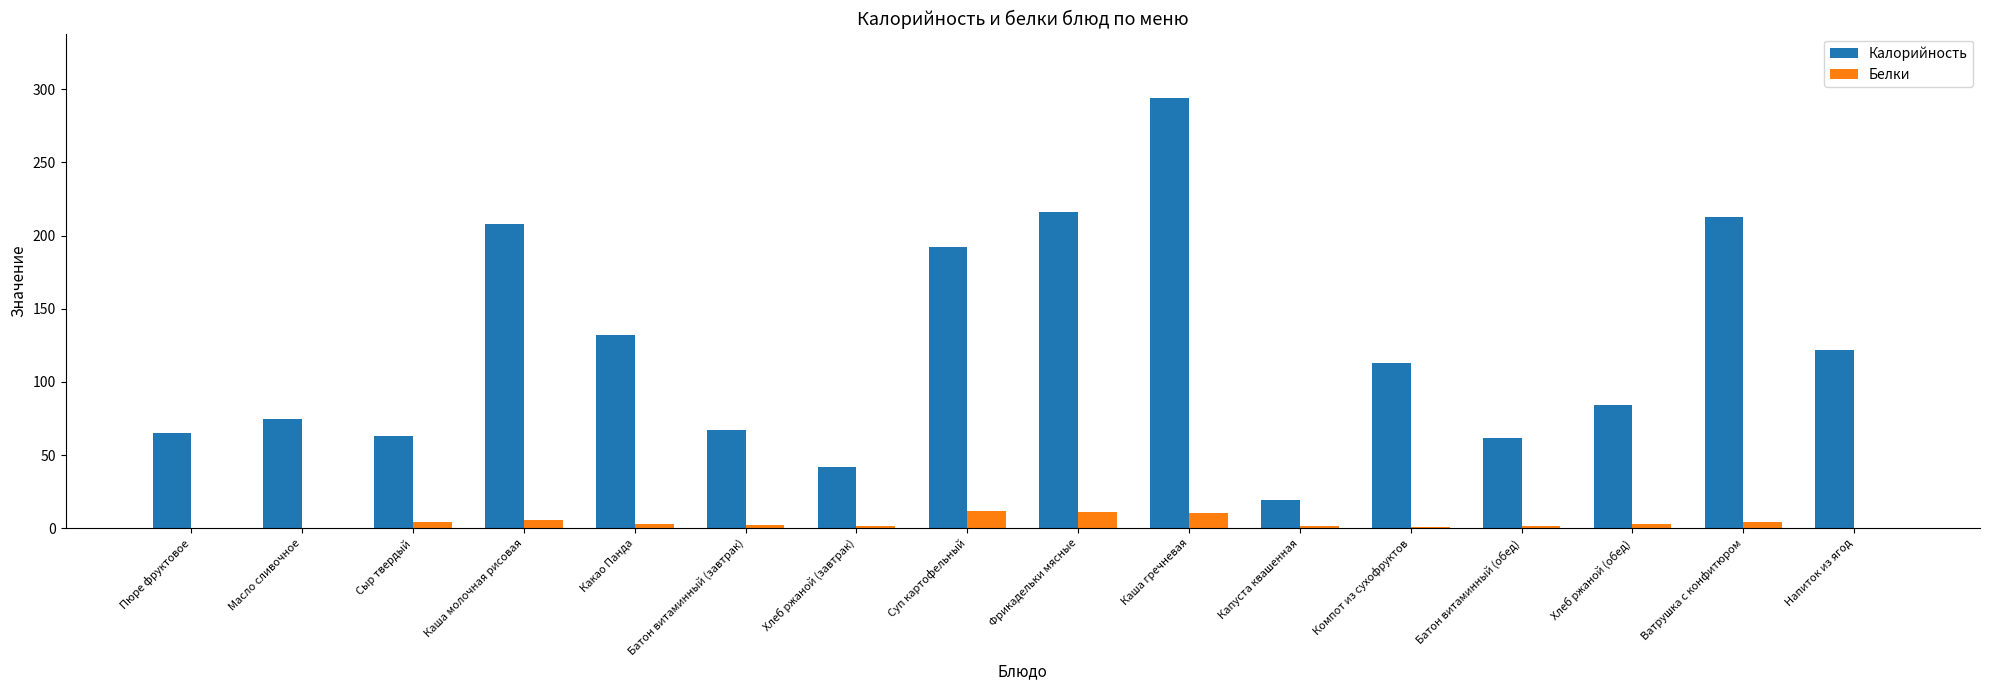

Which series has the largest total across all categories?

Калорийность